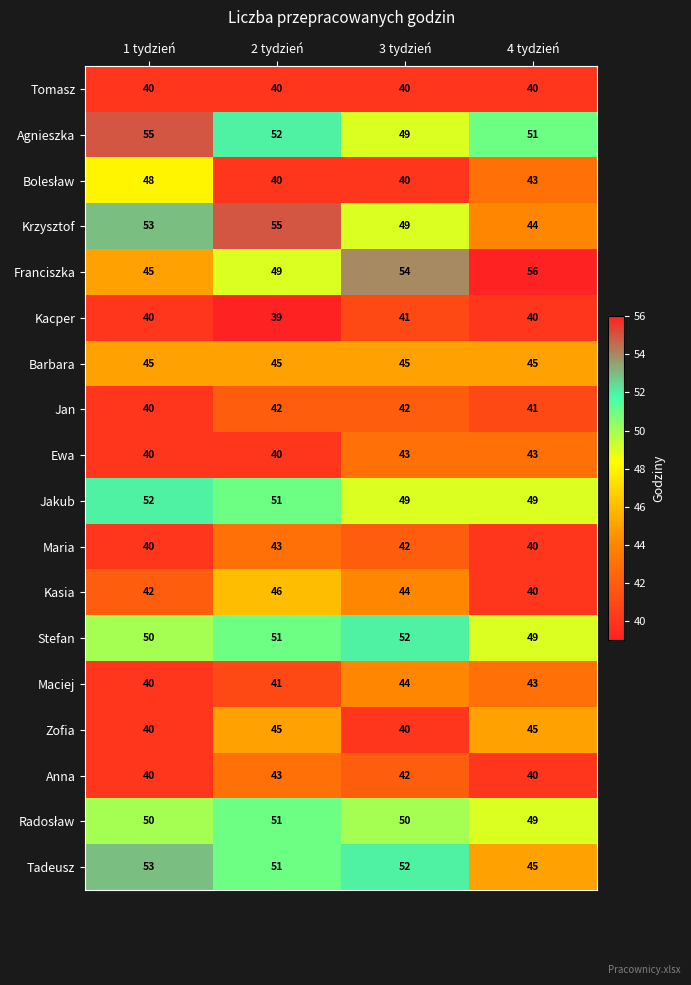

At which category does the chart reach its minimum across all series?

2 tydzień